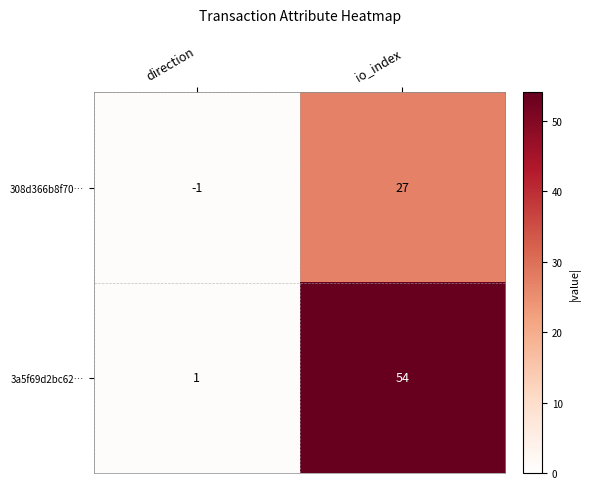

List the labels in order of 308d366b8f70… value, largest first.

io_index, direction